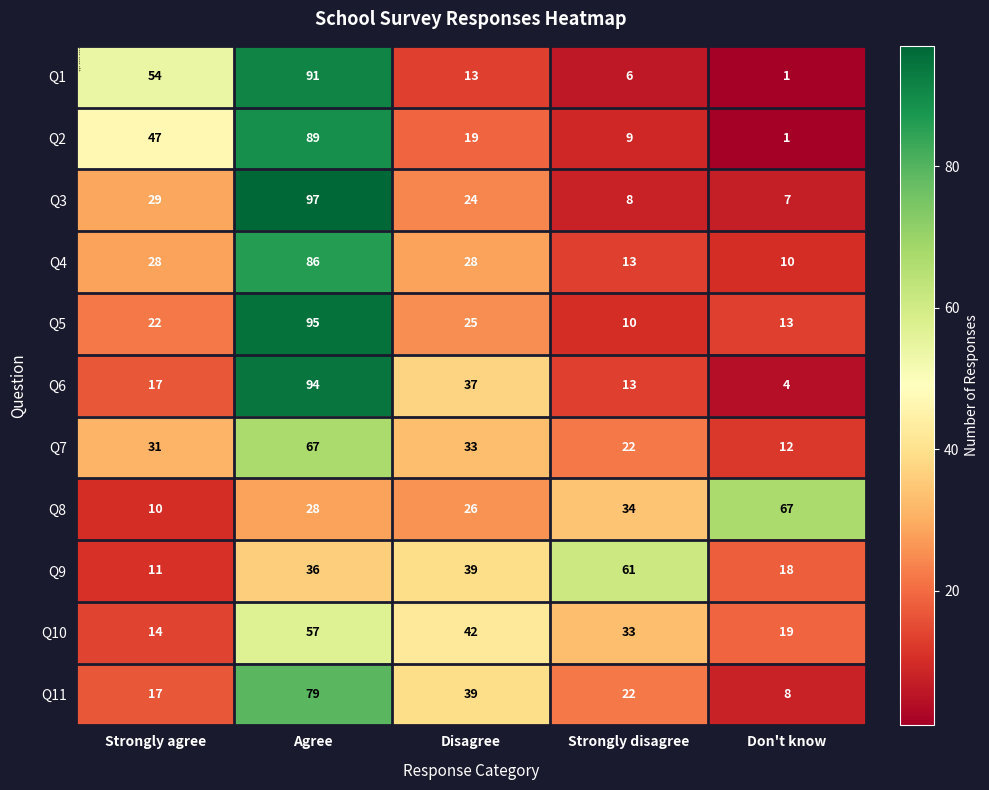

What is the difference between the Q4 values at Disagree and Agree?

58